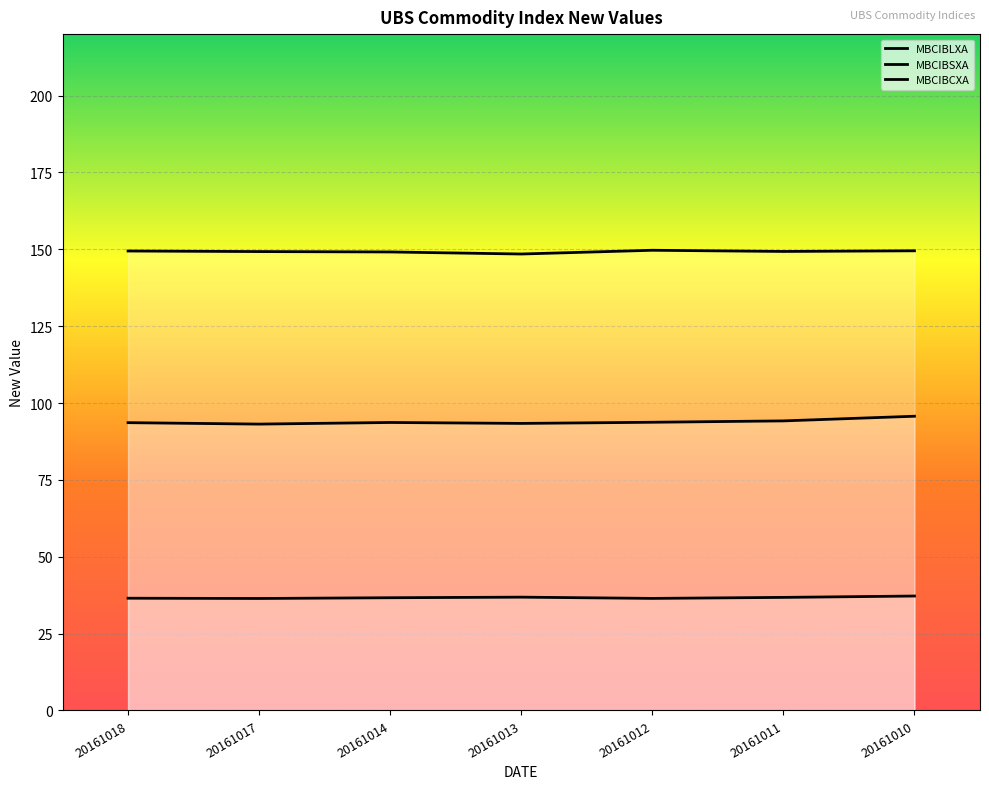

At which label is MBCIBSXA closest to 36?

20161017